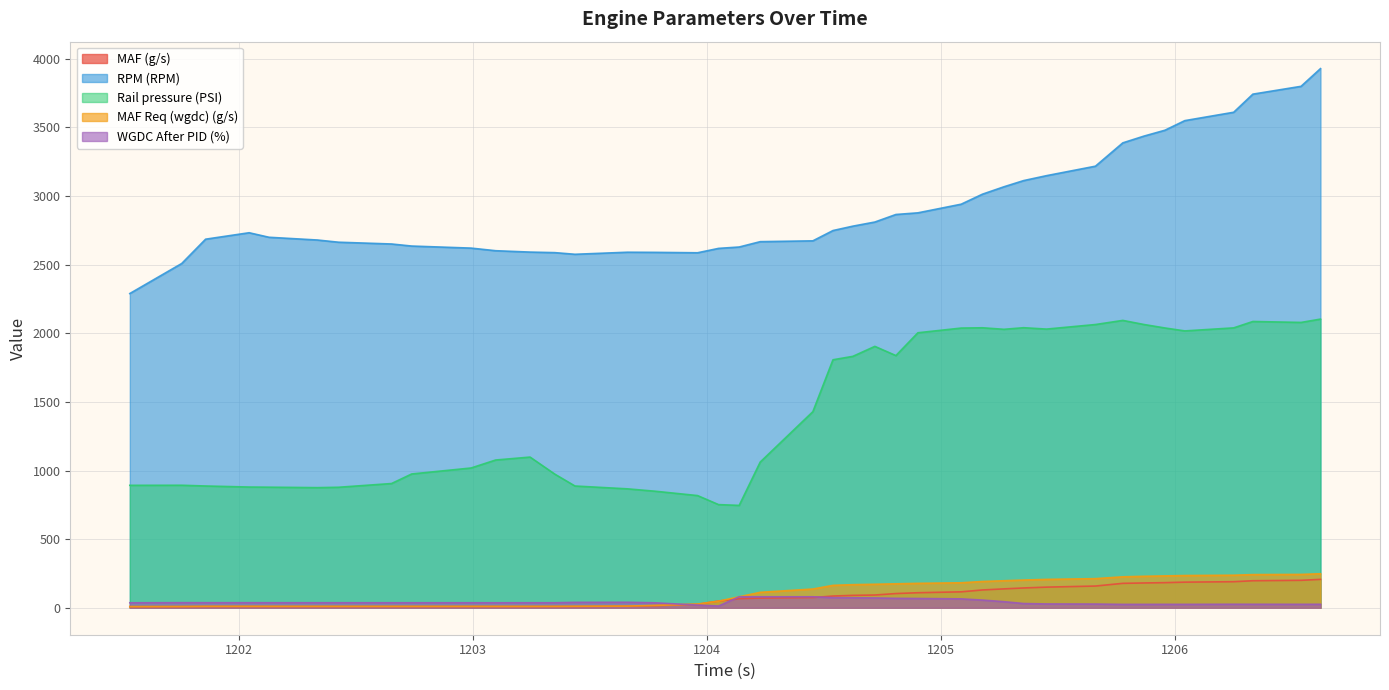

What is the sum of the WGDC After PID (%) values at 1204.453 and 1202.425?

116.7